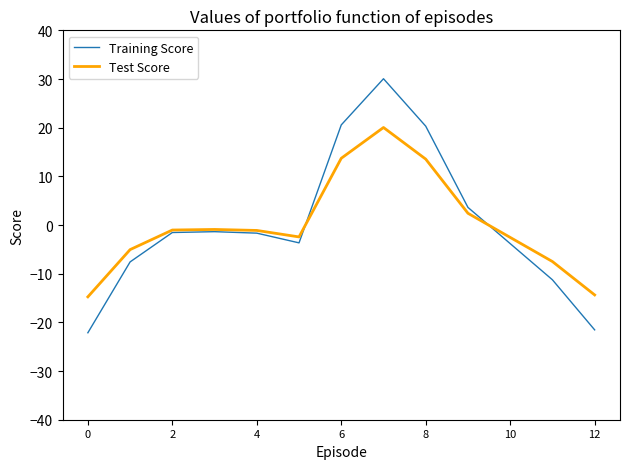

What is the greatest value displayed?

30.1